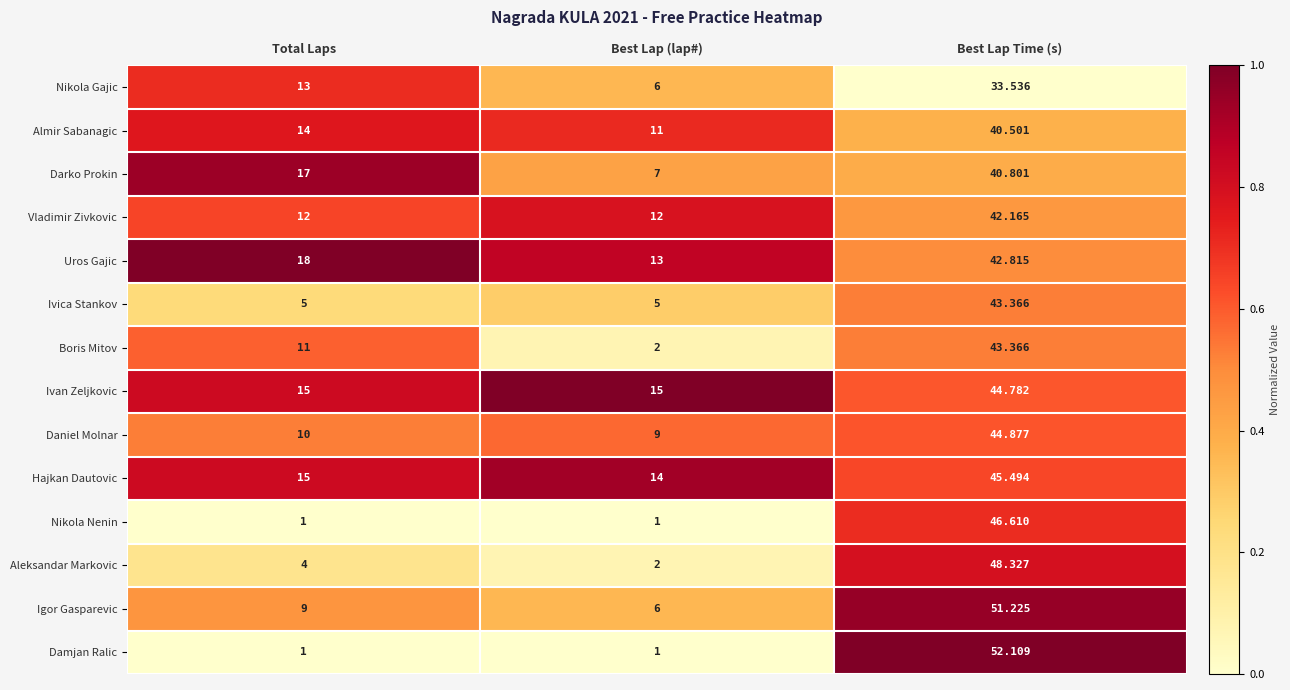

Rank the categories by Darko Prokin value from highest to lowest.

Best Lap Time (s), Total Laps, Best Lap (lap#)